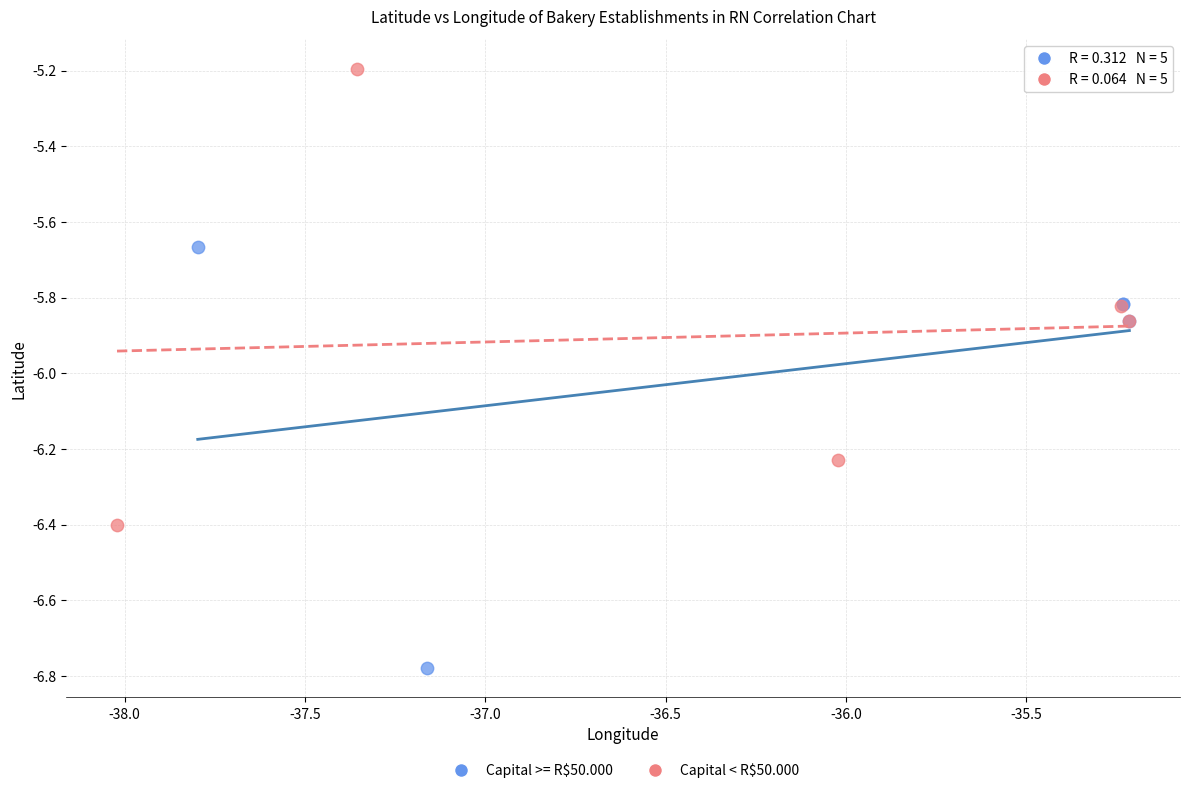

Which series has the largest Y range (max minus min)?

Capital < R$50.000